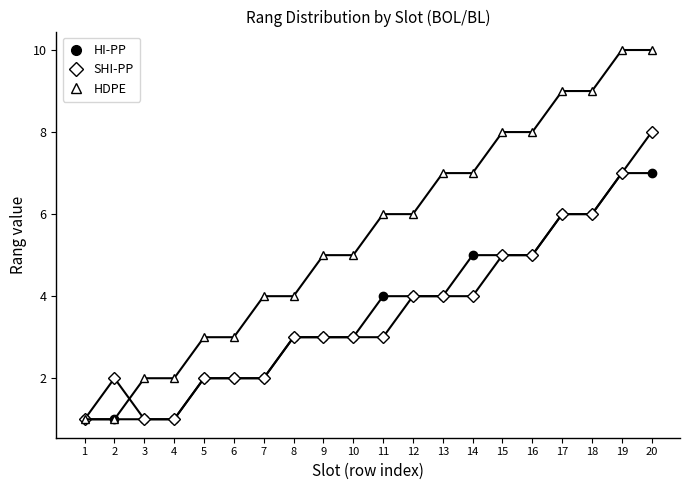

Reading left to right, list all the values displayed in this chart.

HI-PP: 1=1	2=1	3=1	4=1	5=2	6=2	7=2	8=3	9=3	10=3	11=4	12=4	13=4	14=5	15=5	16=5	17=6	18=6	19=7	20=7
SHI-PP: 1=1	2=2	3=1	4=1	5=2	6=2	7=2	8=3	9=3	10=3	11=3	12=4	13=4	14=4	15=5	16=5	17=6	18=6	19=7	20=8
HDPE: 1=1	2=1	3=2	4=2	5=3	6=3	7=4	8=4	9=5	10=5	11=6	12=6	13=7	14=7	15=8	16=8	17=9	18=9	19=10	20=10